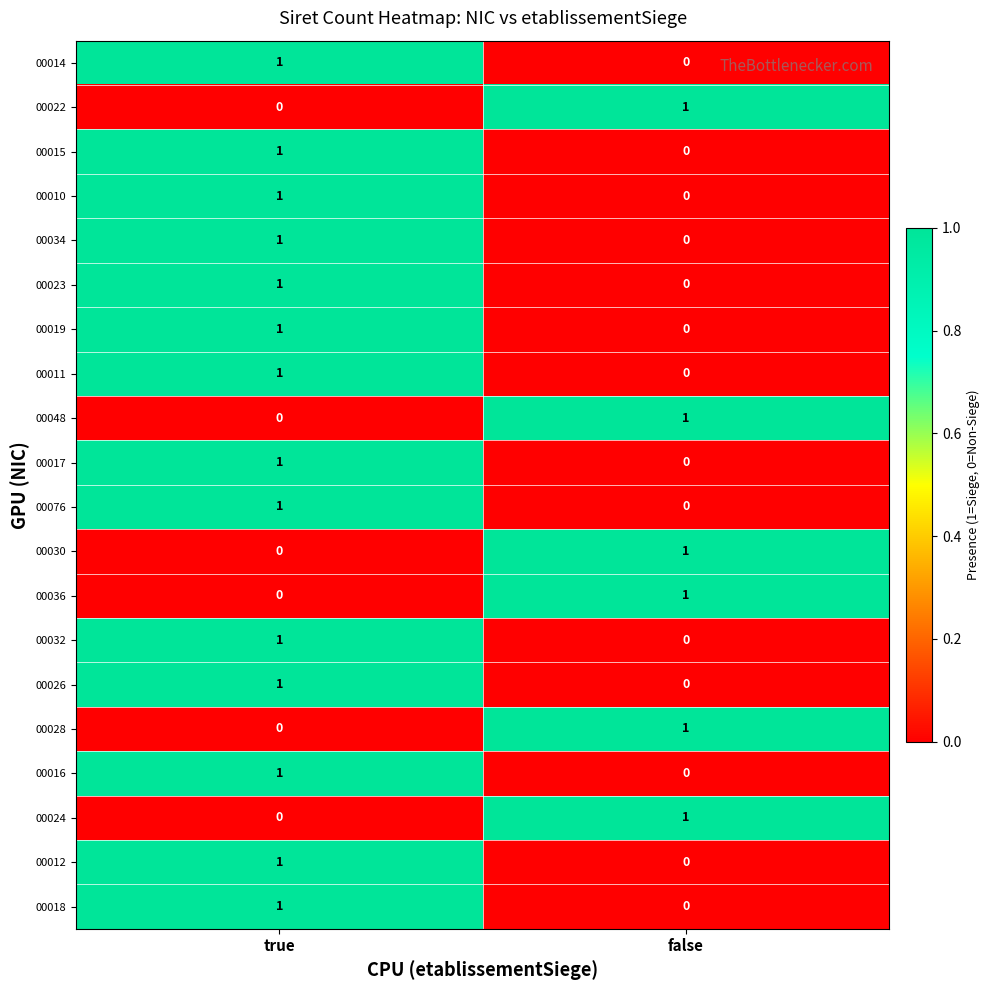

What is the maximum value shown in the chart?

1